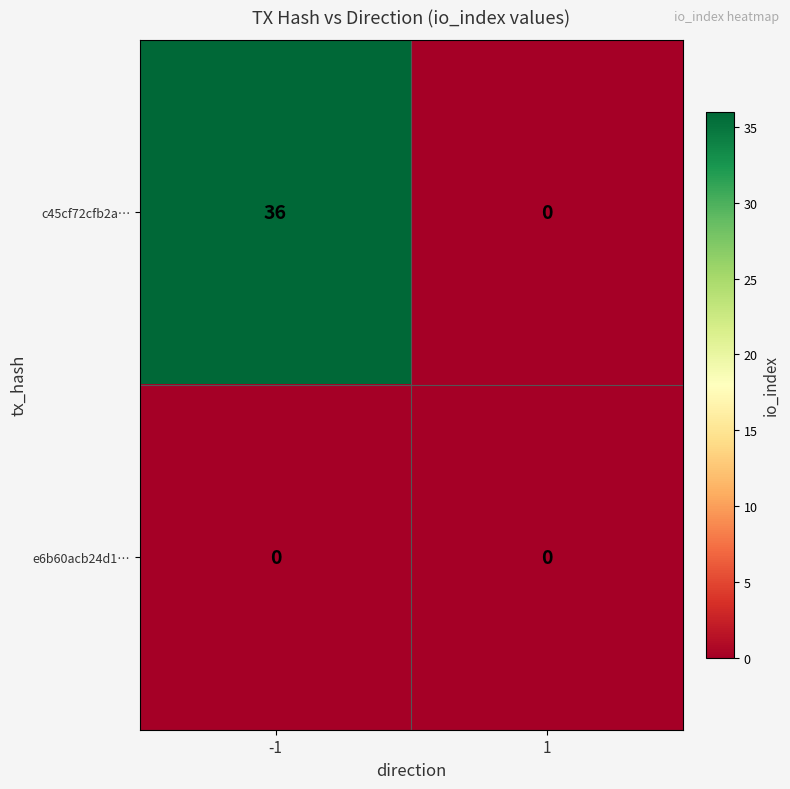

At which category is the sum across all series the highest?

-1